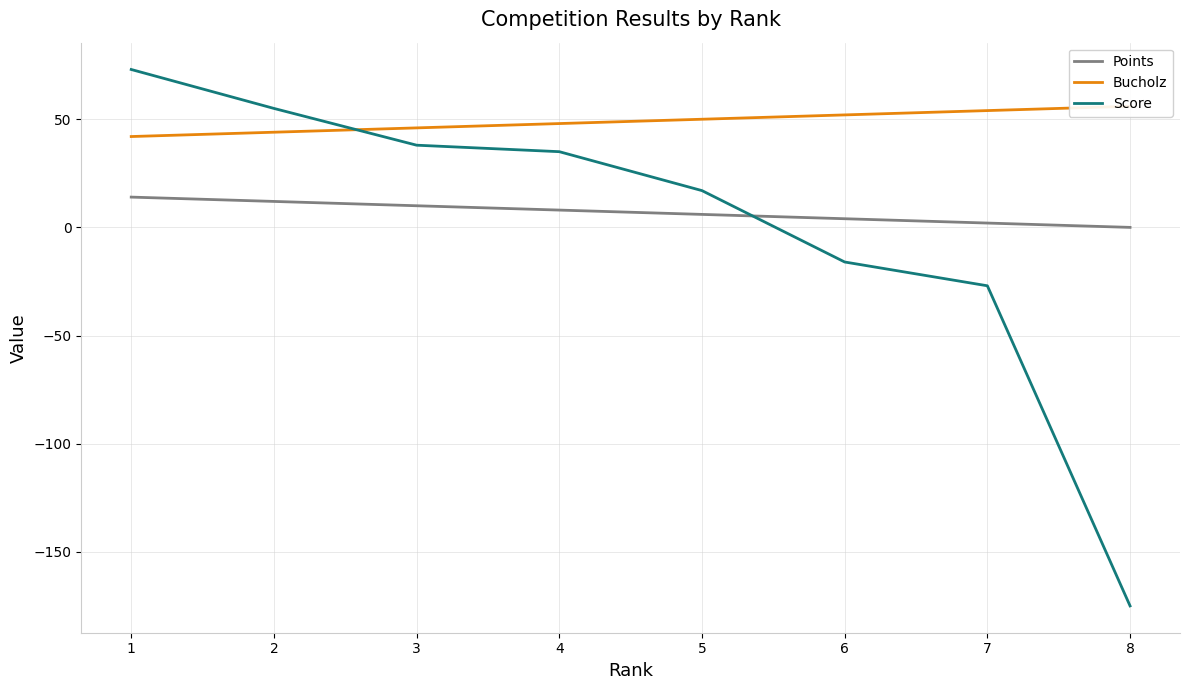

How many categories are shown in the chart?

8